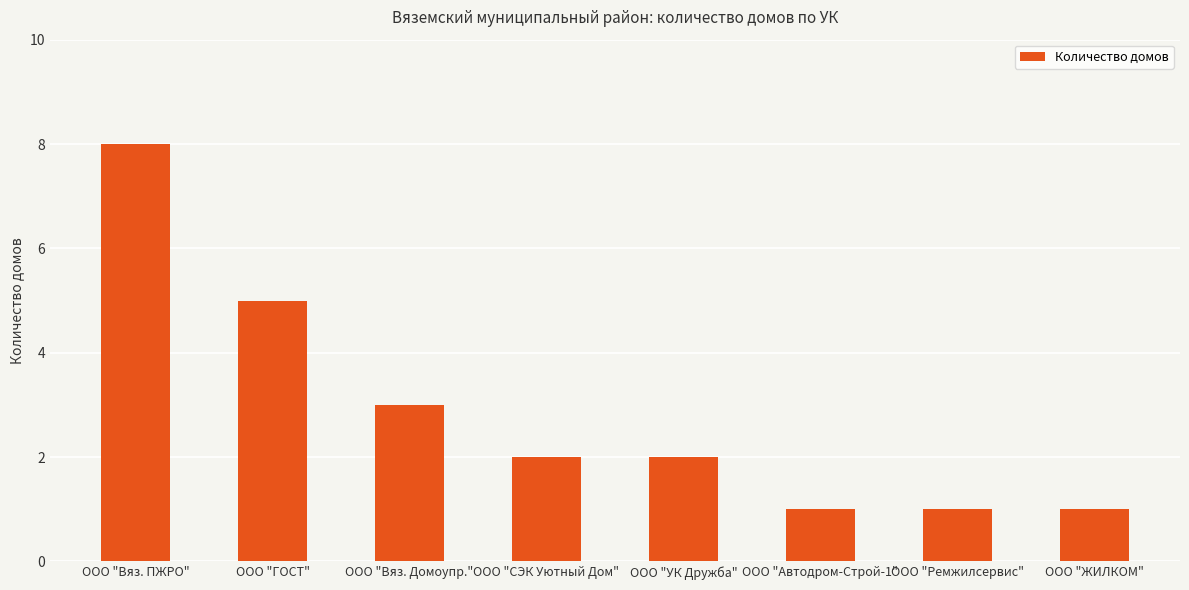

How many categories are shown in the chart?

8